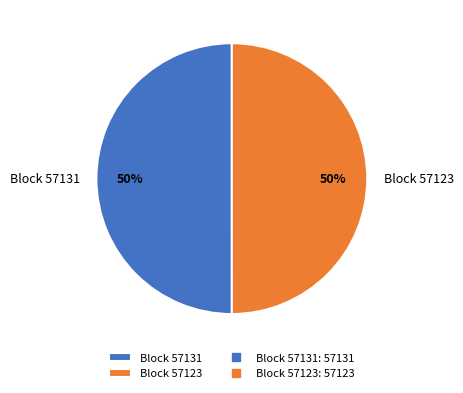

The Block 57131 slice represents 50% of the pie. True or false?

True